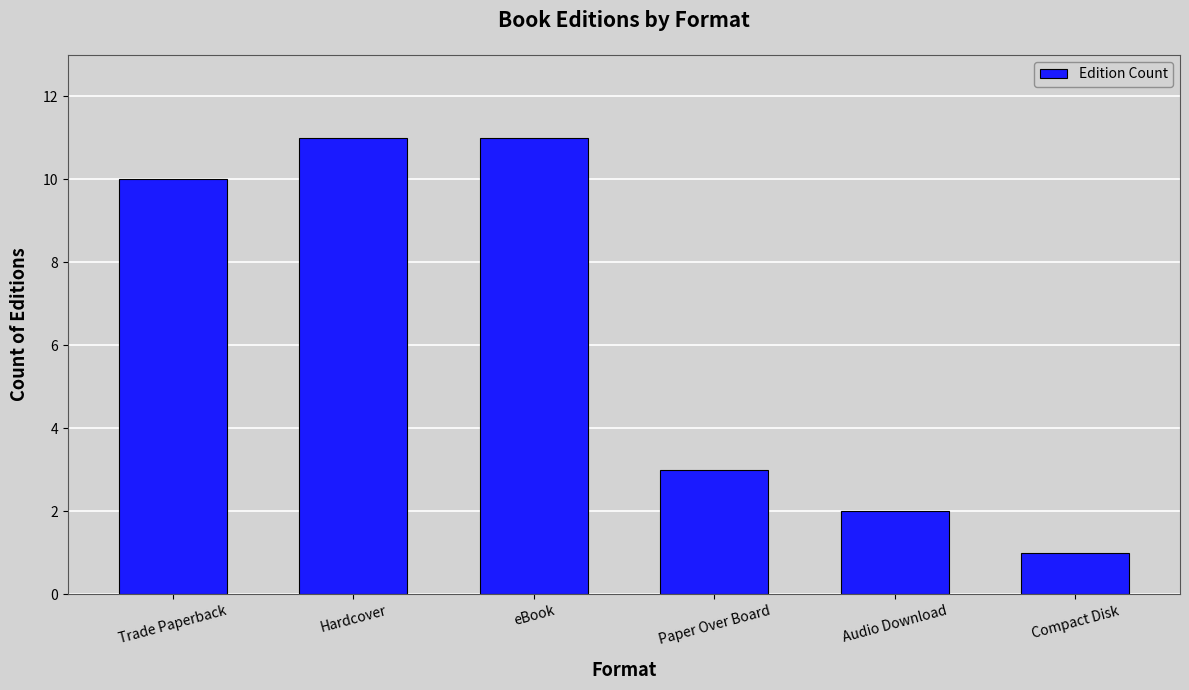

What is the label of the 6th bar from the left?

Compact Disk